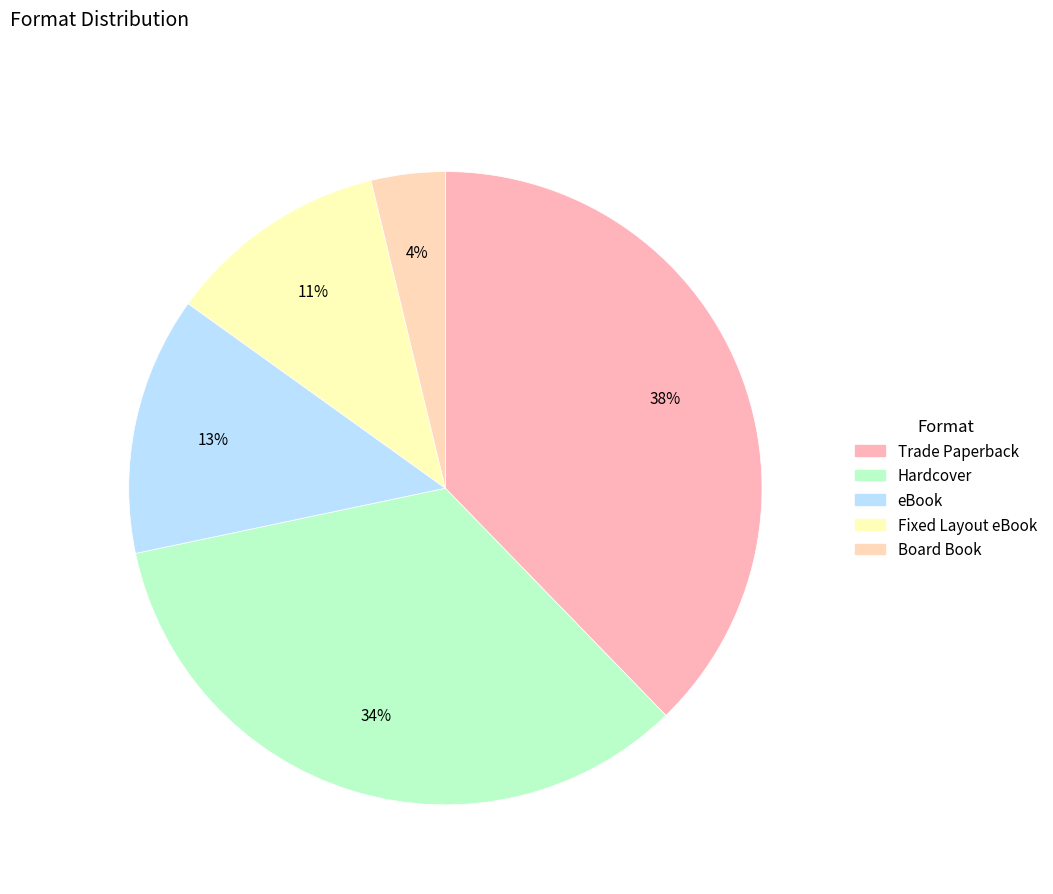

To the nearest percent, what portion does Hardcover represent?

34%